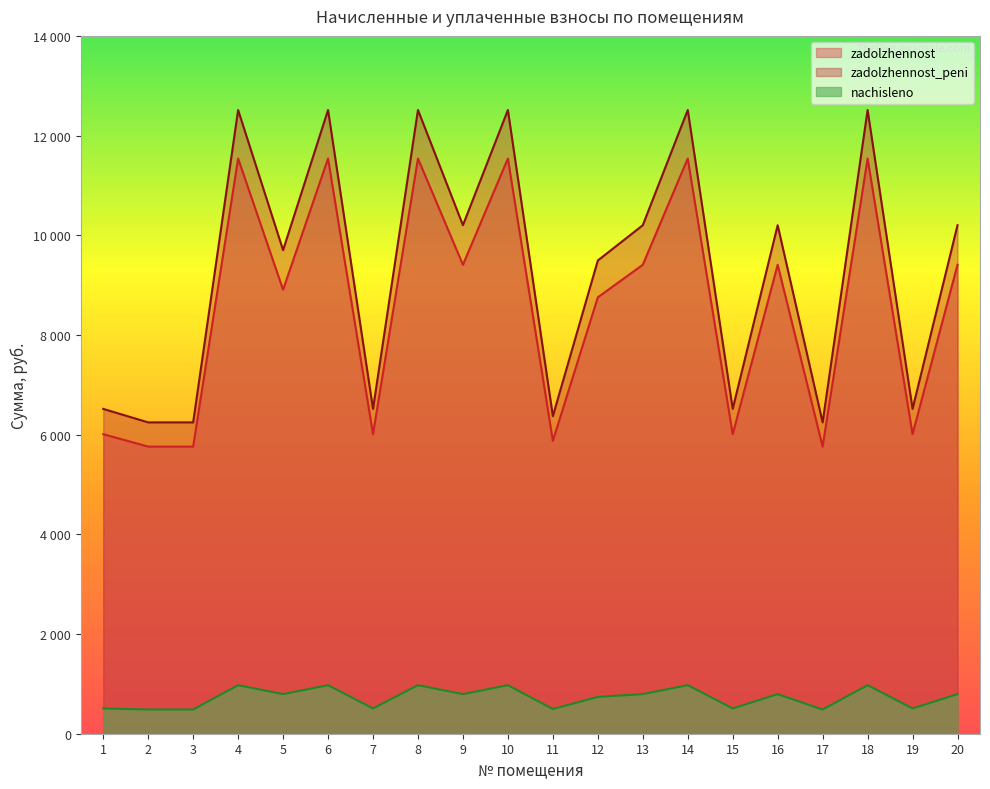

Reading right to left, what are all the values shown in this chart?

zadolzhennost: 9408.0	6009.6	11539.2	5760.0	9408.0	6009.6	11539.2	9408.0	8755.2	5875.2	11539.2	9408.0	11539.2	6009.6	11539.2	8908.0	11539.2	5760.0	5760.0	6009.6
zadolzhennost_peni: 10201.8	6516.7	12512.8	6246.0	10201.8	6516.7	12512.8	10201.8	9493.9	6370.9	12512.8	10201.8	12512.8	6516.7	12512.8	9701.8	12512.8	6246.0	6246.0	6516.7
nachisleno: 793.8	507.1	973.6	486.0	793.8	507.1	973.6	793.8	738.7	495.7	973.6	793.8	973.6	507.1	973.6	793.8	973.6	486.0	486.0	507.1